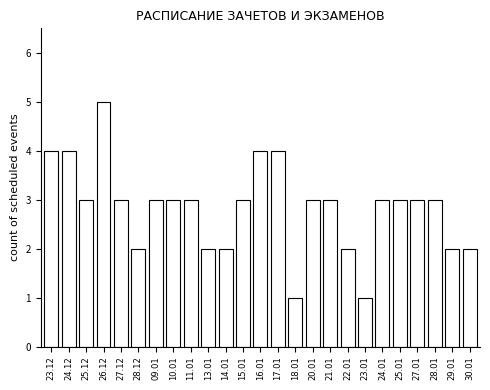

Reading left to right, extract all data points from this chart.

4	4	3	5	3	2	3	3	3	2	2	3	4	4	1	3	3	2	1	3	3	3	3	2	2